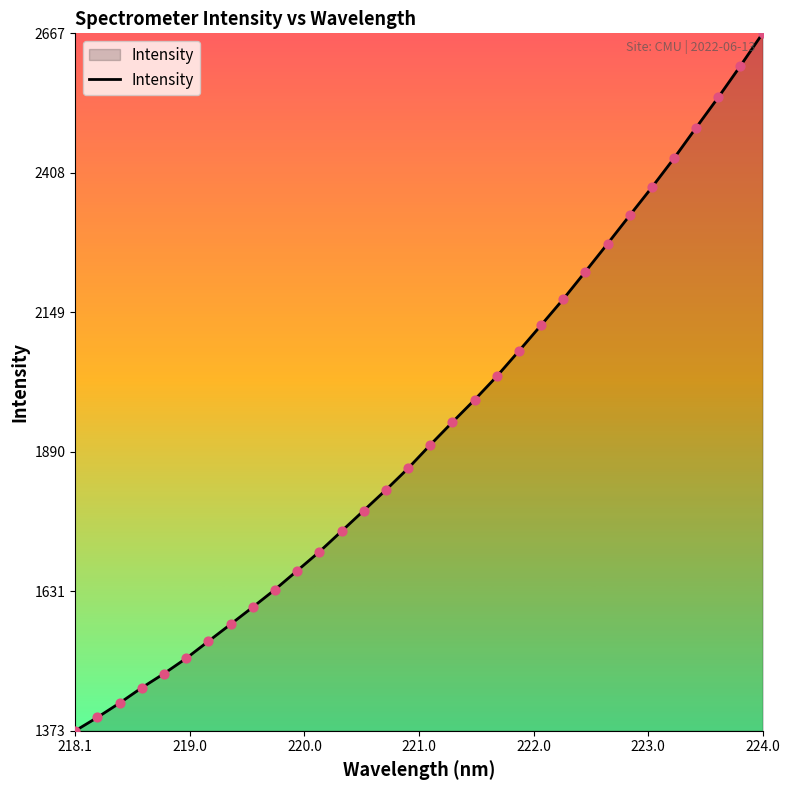

What is the maximum value shown in the chart?

2666.6